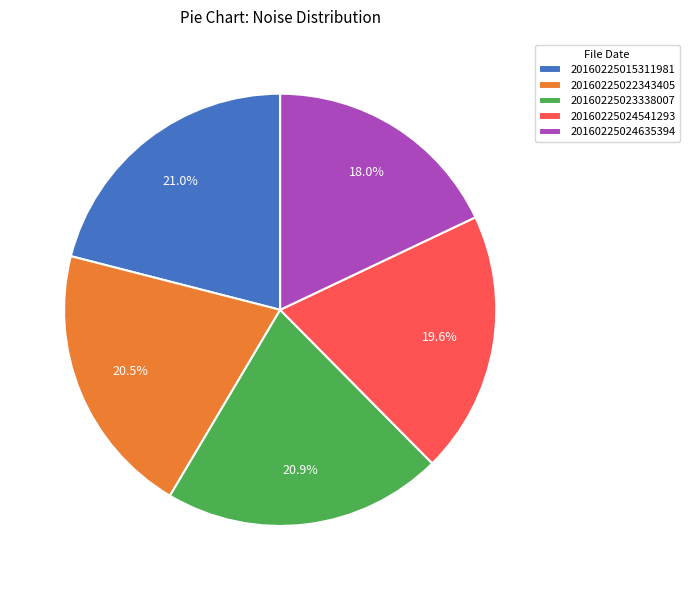

To the nearest percent, what is the combined percentage of 20160225024635394 and 20160225023338007?

39%